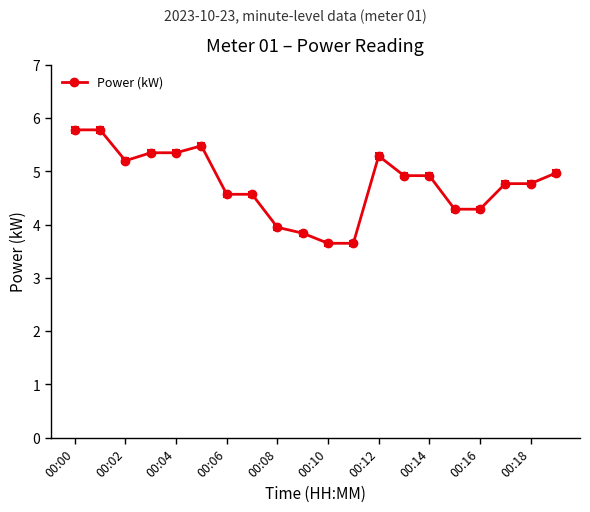

What is the sum of all values?

95.4